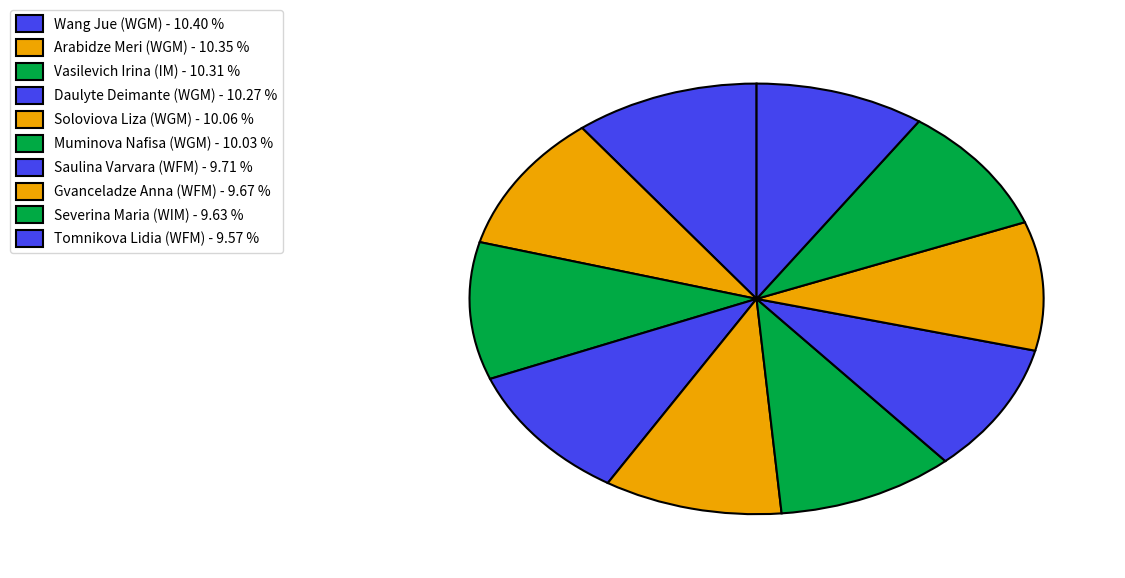

How many slices are in this pie chart?

10